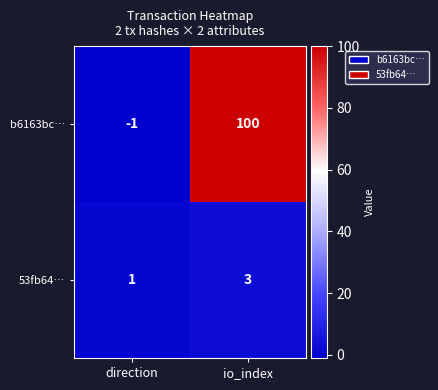

Which category has the lowest value across all series?

direction